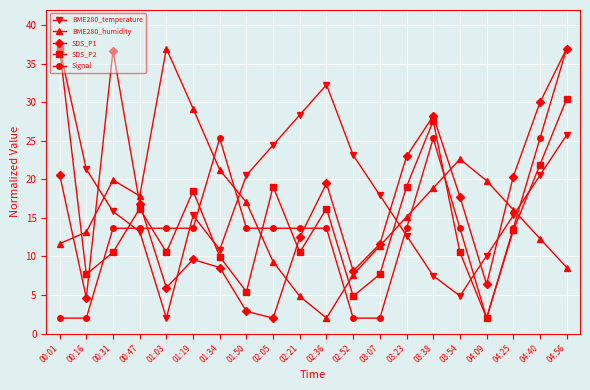

What is the spread (max minus min) of values at 04:09?

17.8